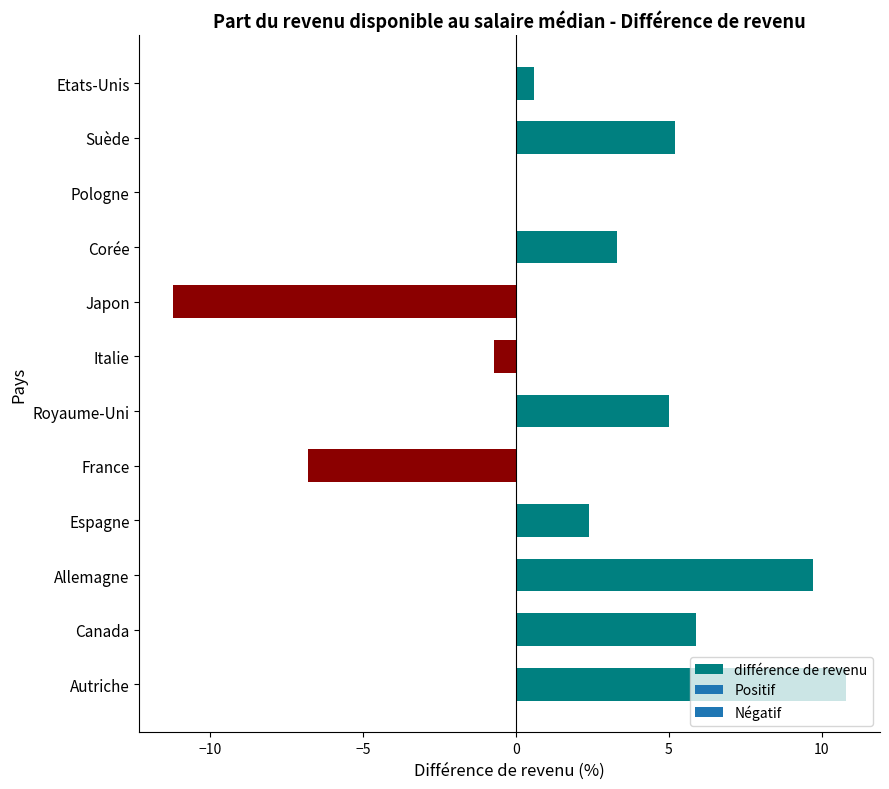

What is the sum of all values?

24.2